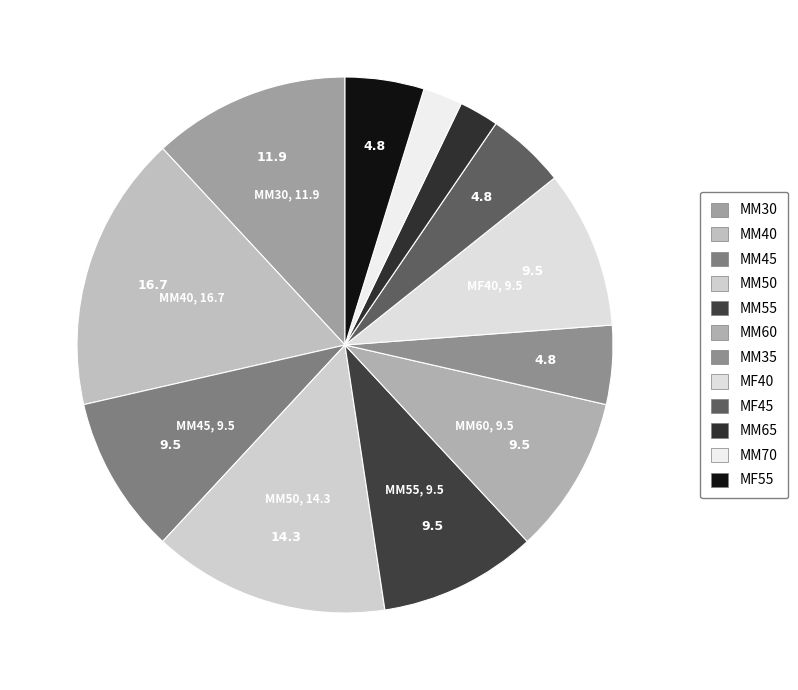

Which has a higher value, MF45 or MM30?

MM30